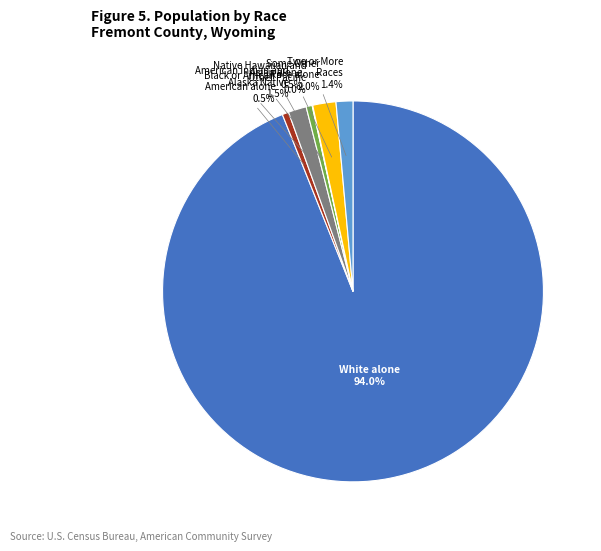

Does Asian alone account for over 50% of the chart?

No